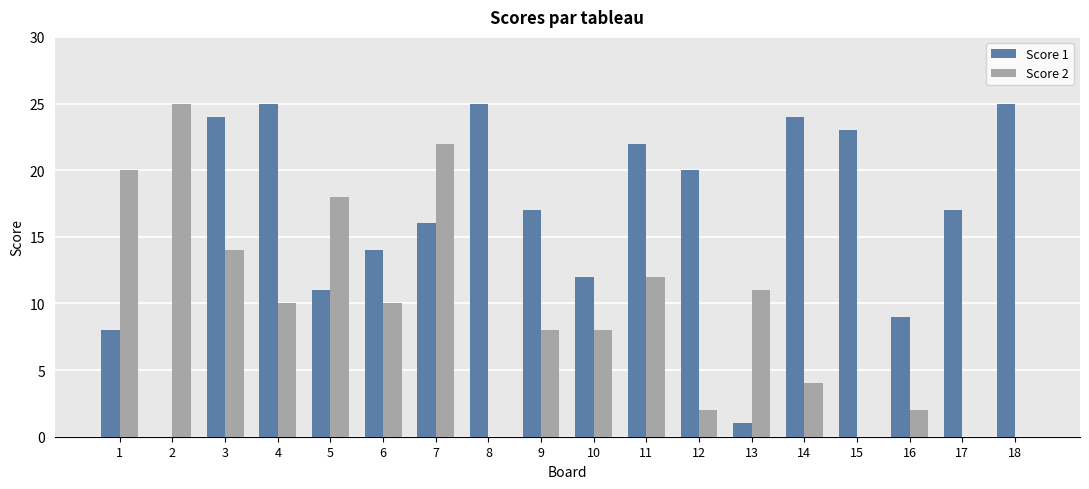

Count the number of data series in this chart.

2